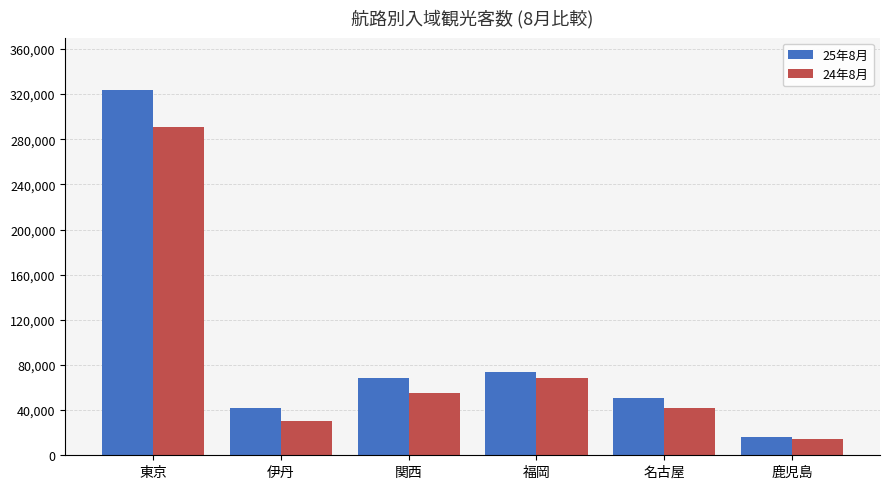

Is it true that 25年8月 equals 68700 at 関西?

True